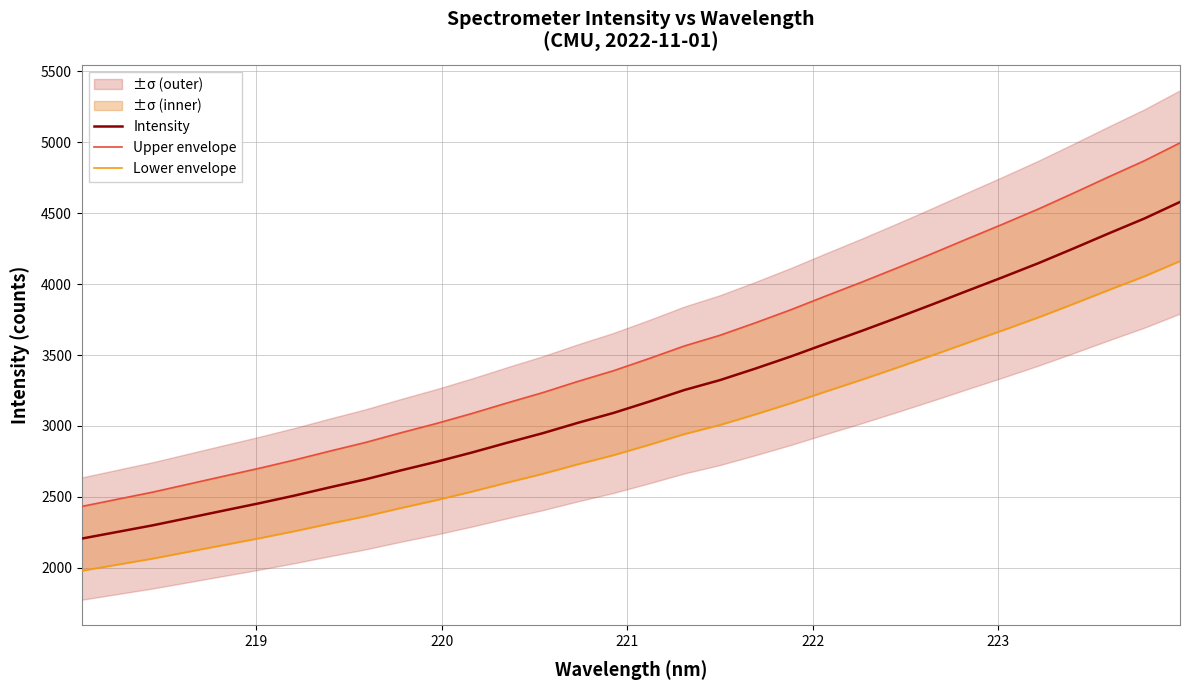

What is the minimum value for Intensity?

2206.7